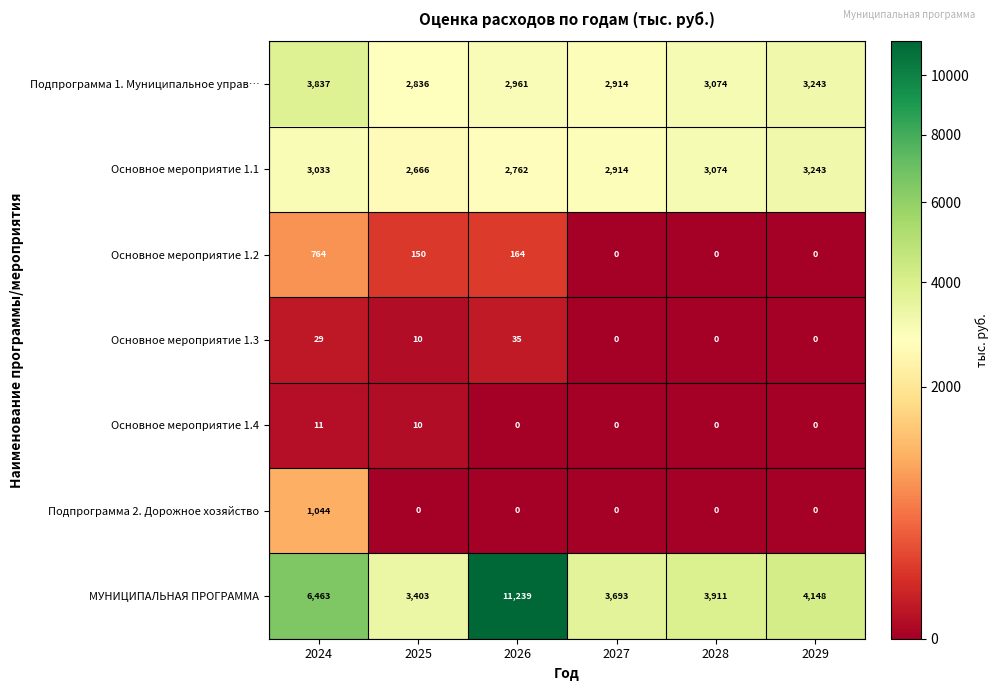

What is the greatest value displayed?

11239